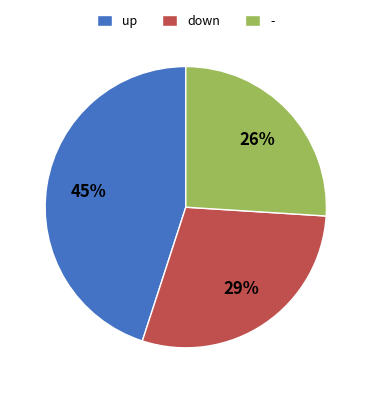

The - slice represents 26% of the pie. True or false?

True